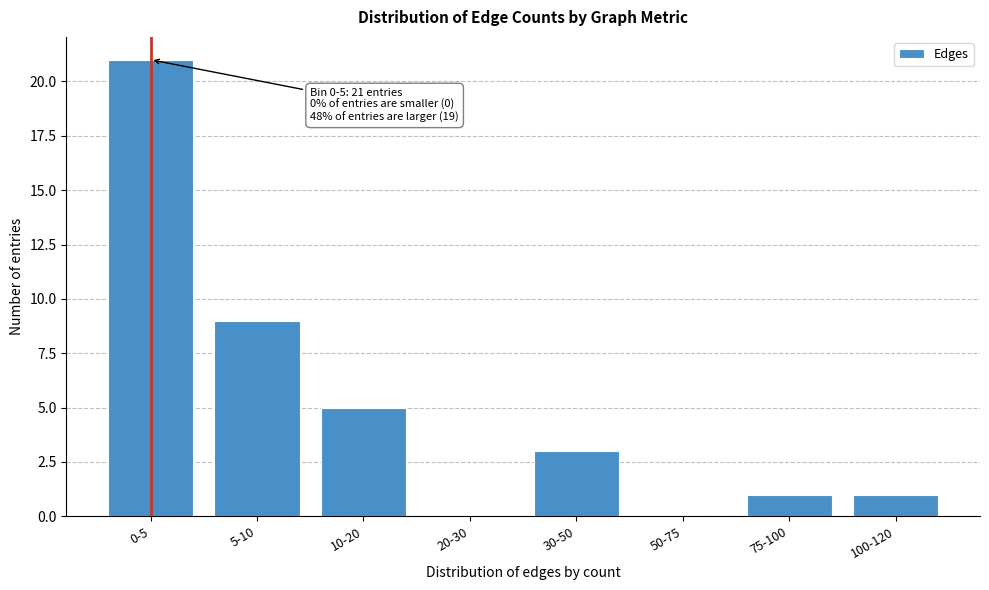

Reading left to right, extract all data points from this chart.

0-5=21	5-10=9	10-20=5	20-30=0	30-50=3	50-75=0	75-100=1	100-120=1